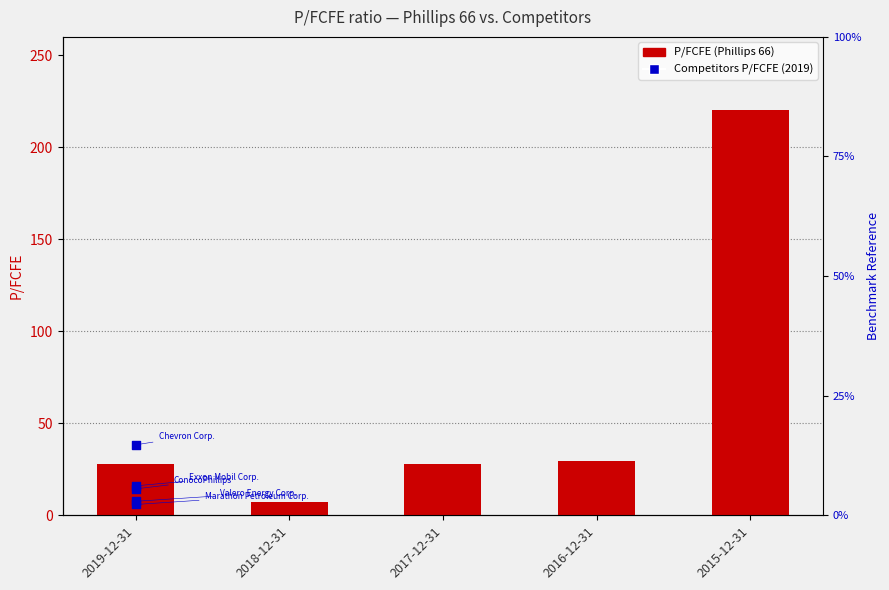

Which series reaches the maximum Y coordinate?

P/FCFE (Phillips 66)